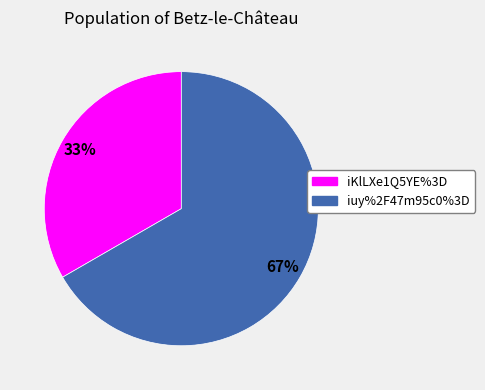

The iuy%2F47m95c0%3D slice represents 72% of the pie. True or false?

False